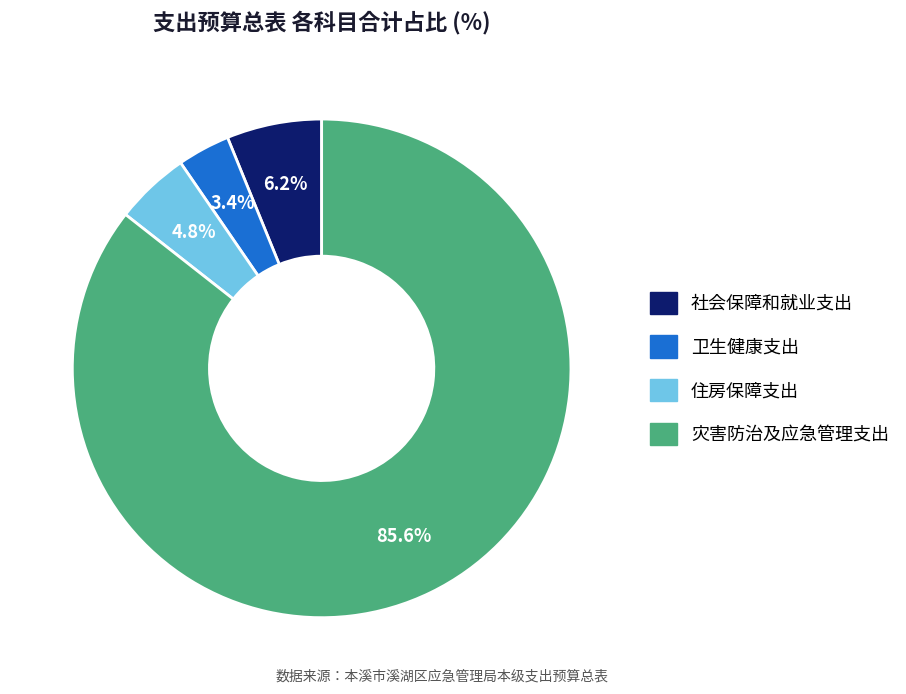

Is it true that 灾害防治及应急管理支出 is 93% of the pie?

False